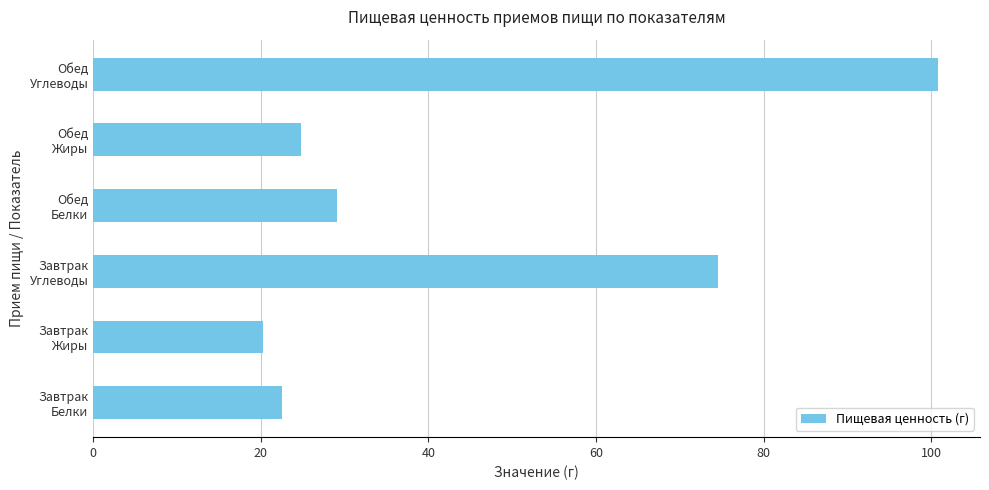

What is the greatest value displayed?

100.8